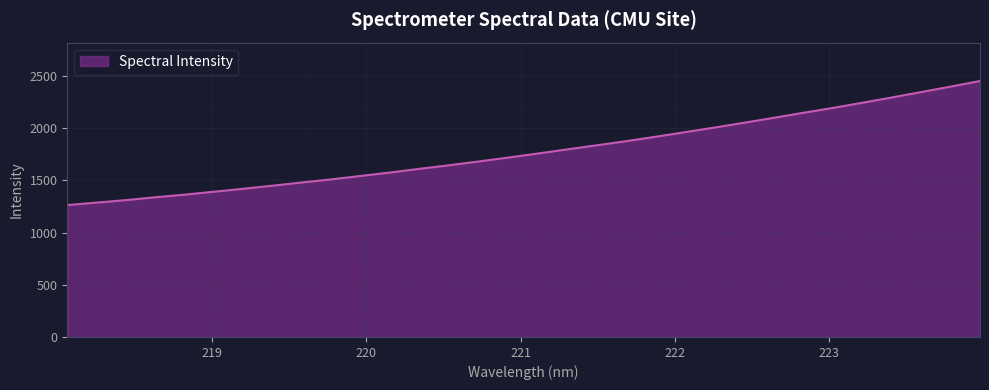

What is the minimum value shown in the chart?

1262.8